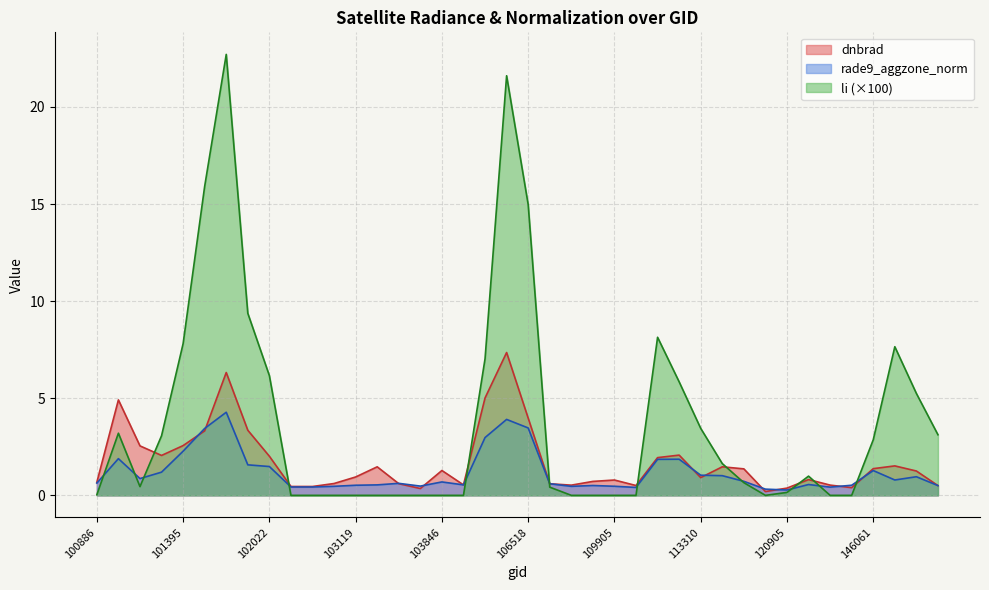

Rank the categories by li value from lowest to highest.

138438, 143889, 103484, 103364, 103846, 103119, 109544, 109905, 115348, 102999, 104079, 110078, 103127, 102879, 107782, 102759, 100886, 120905, 107440, 101147, 113828, 131365, 113477, 146061, 101270, 147979, 101138, 113310, 147790, 113141, 102022, 105968, 147601, 101395, 112283, 101893, 106518, 101518, 106337, 101640